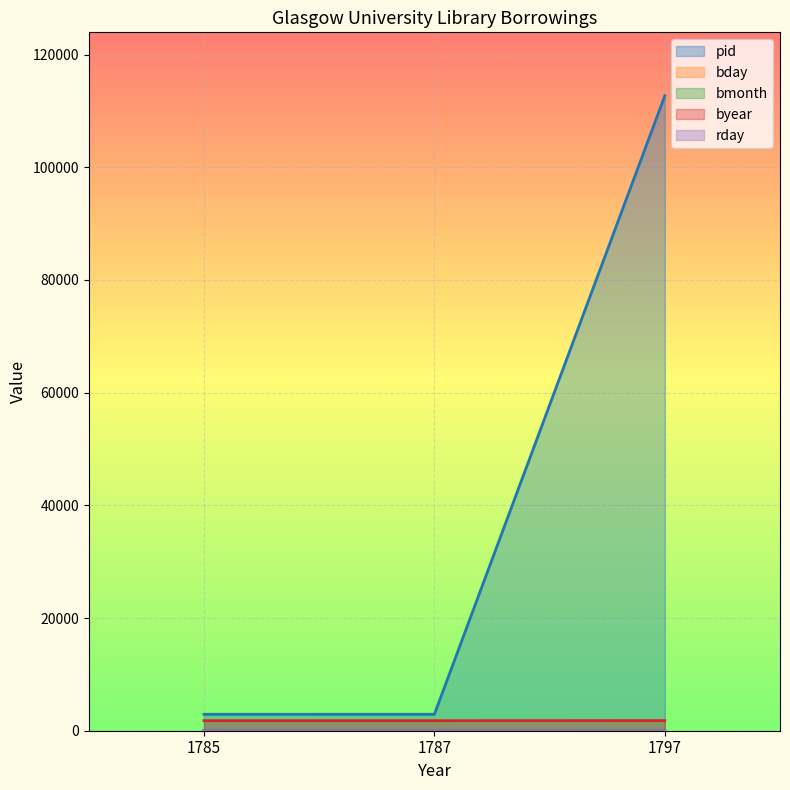

How many data points in byear are less than 1787?

1